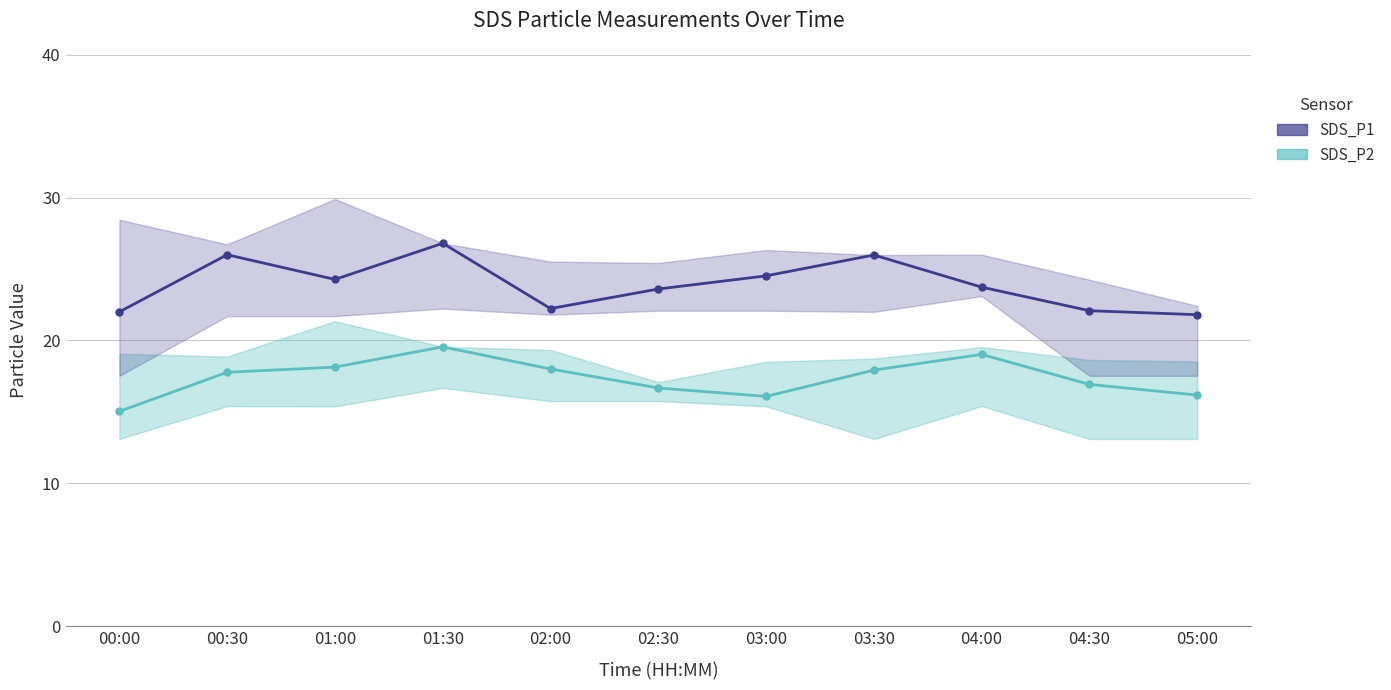

Which series has the largest range (max minus min)?

SDS_P1